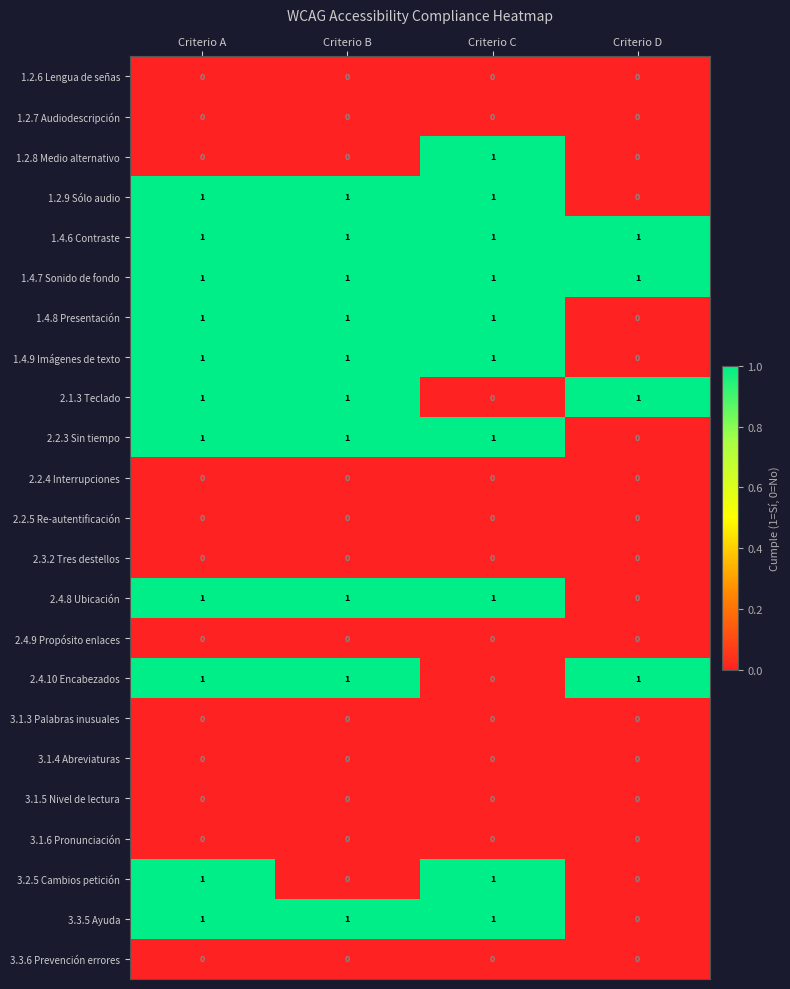

What is the sum of all 2.4.8 Ubicación values?

3